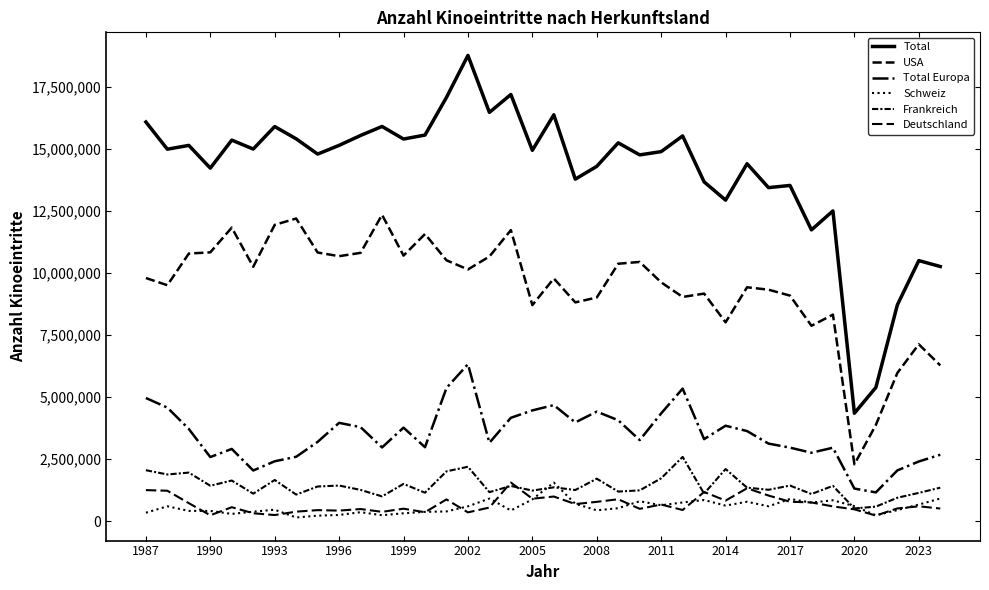

How many distinct data groups are displayed?

6